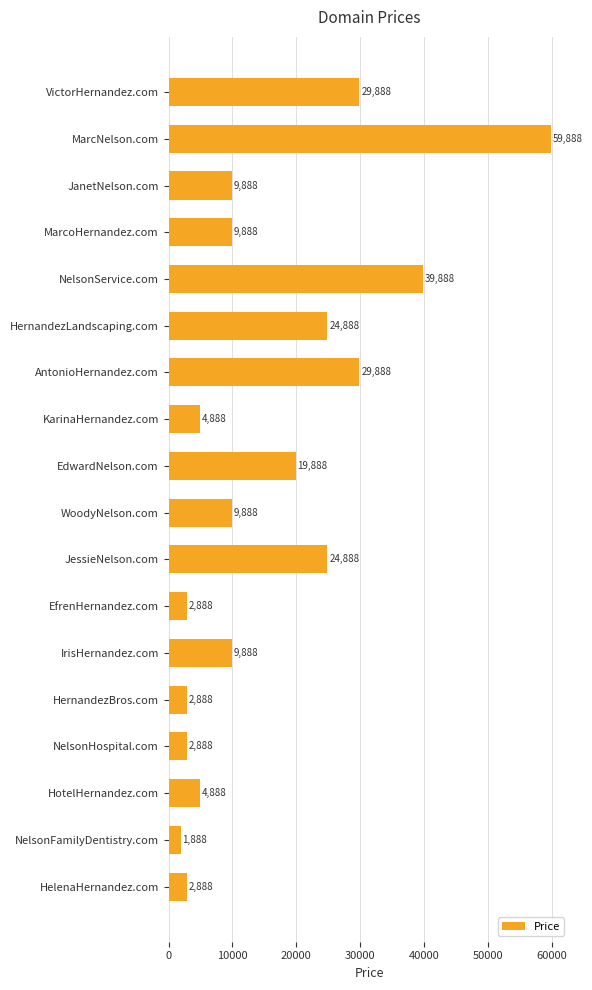

Reading top to bottom, transcribe all the data shown in this chart.

29888	59888	9888	9888	39888	24888	29888	4888	19888	9888	24888	2888	9888	2888	2888	4888	1888	2888